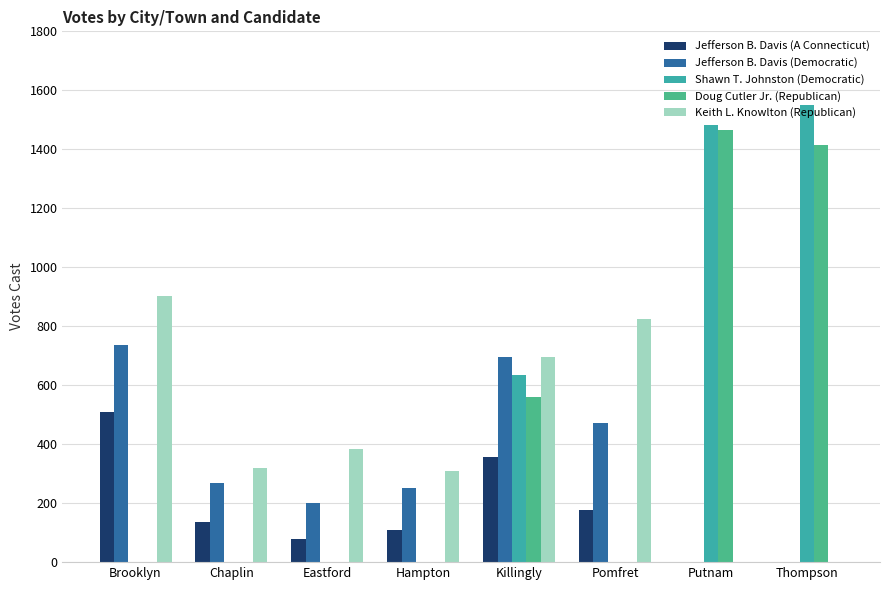

What is the label of the 6th bar from the left?

Pomfret